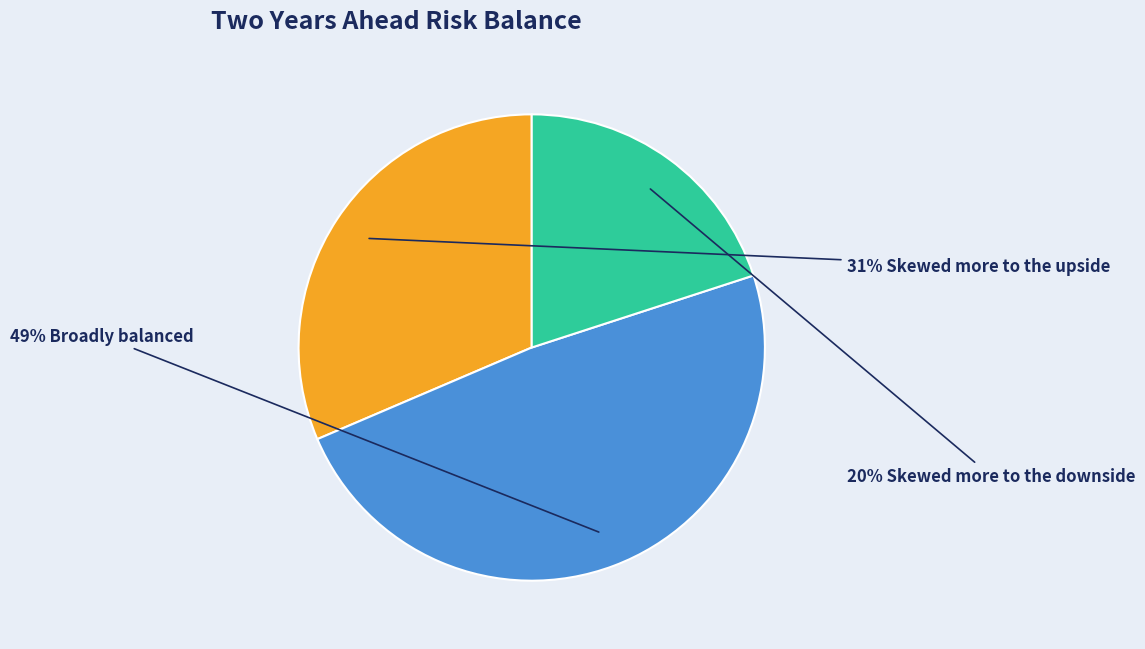

Is there any slice that represents more than half of the pie?

No